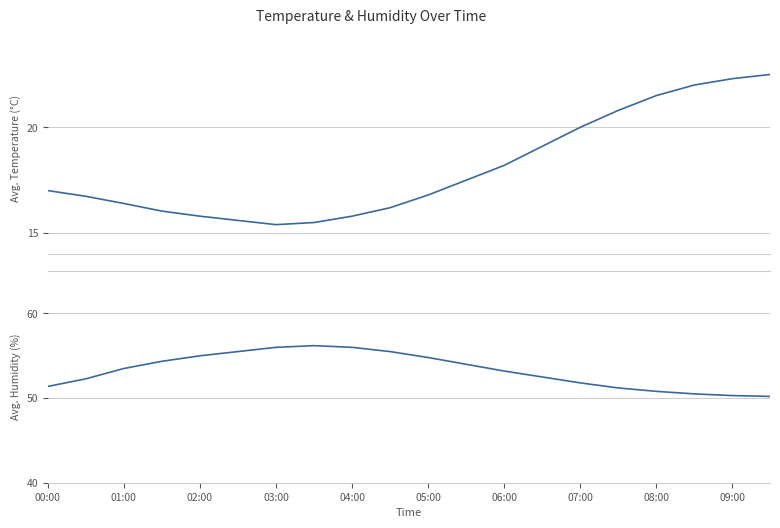

True or false: humidity and temperature intersect in this chart.

False